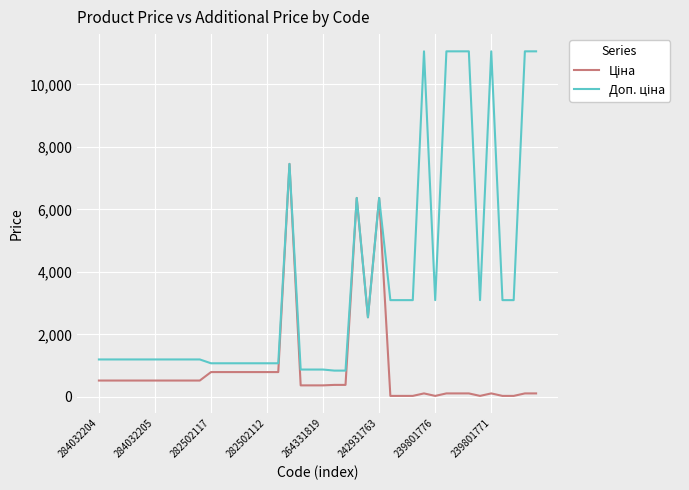

What is the difference between the highest and lowest values at 282502117?

281.6